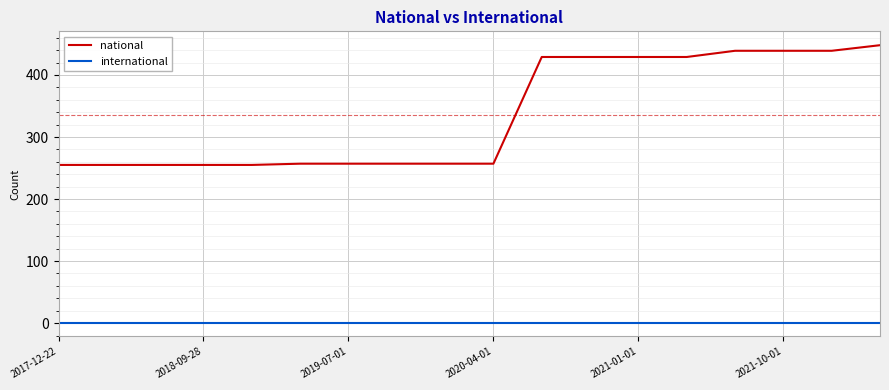

True or false: national and international cross at least once.

False